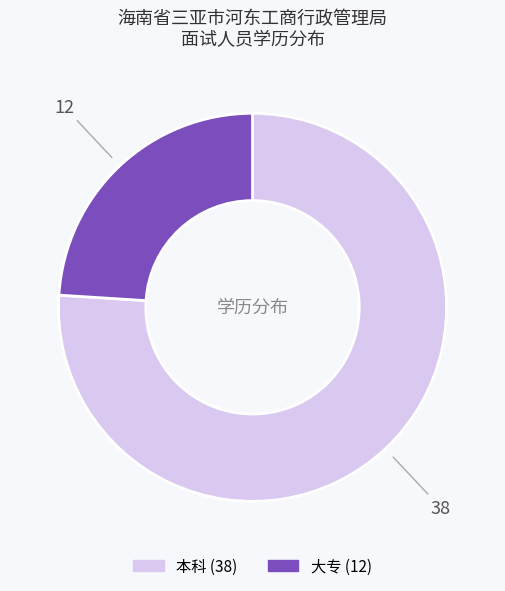

Is there a majority slice in this chart?

Yes